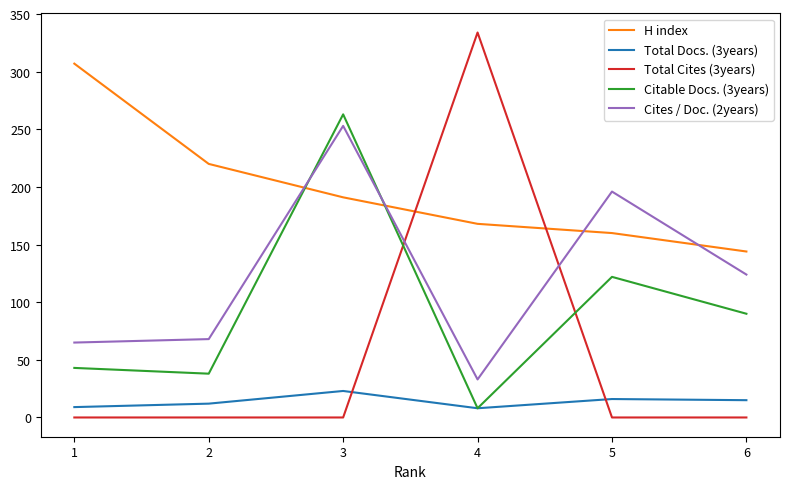

What is the minimum value for Total Docs. (3years)?

8